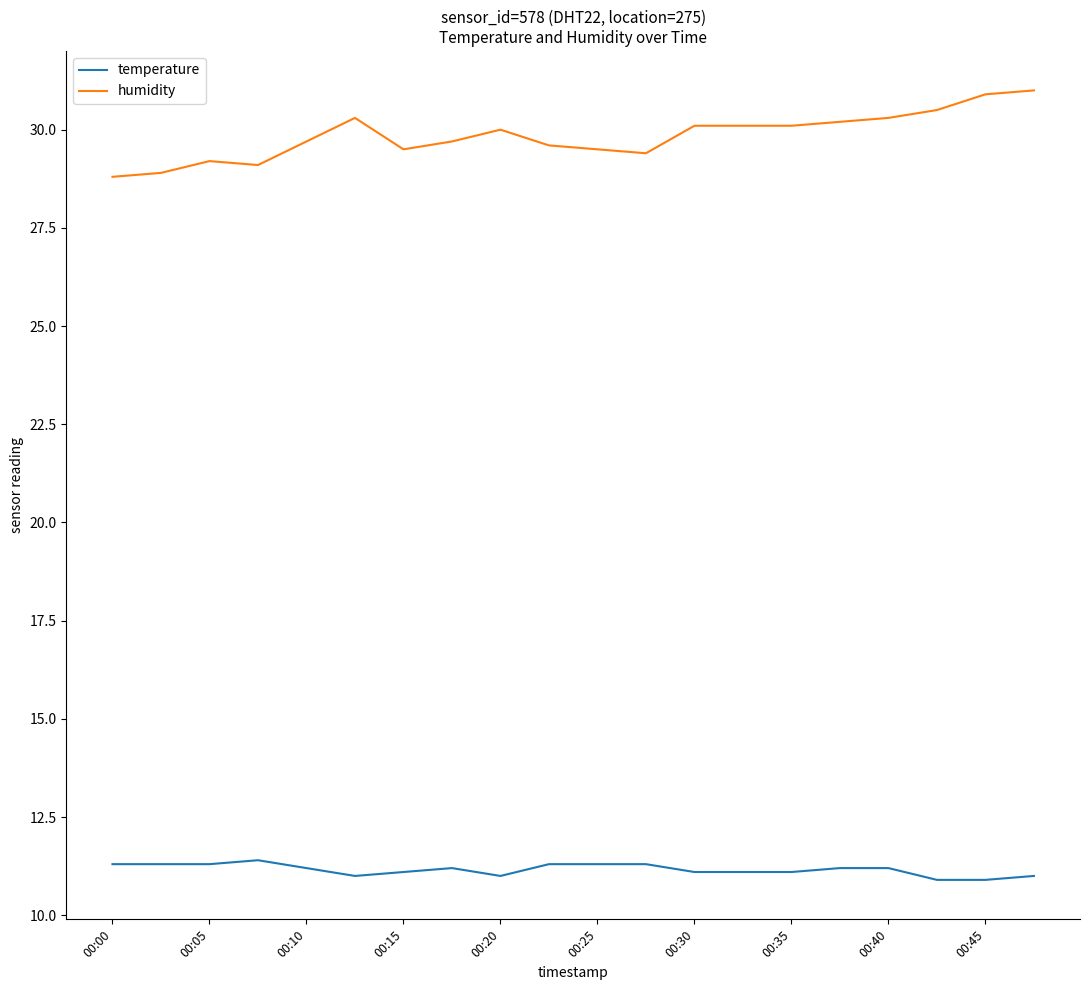

What is the minimum value shown in the chart?

10.9